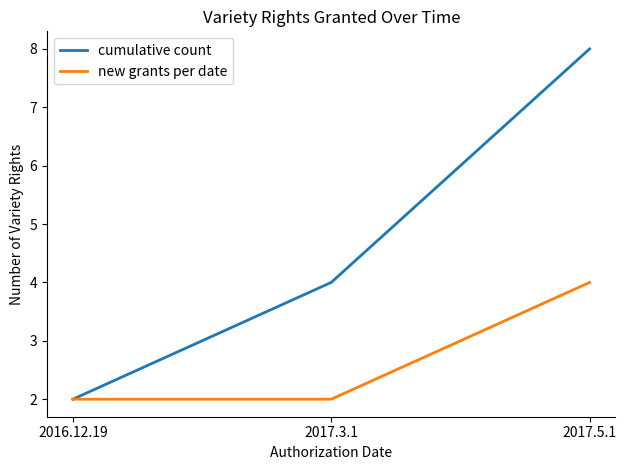

What are all the series names shown in the legend?

cumulative count, new grants per date